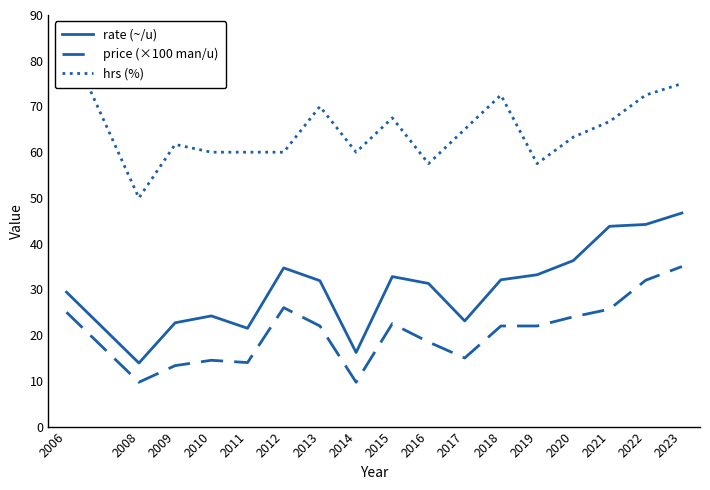

The rate (~/u) series shows 50.3 at 2012. True or false?

False